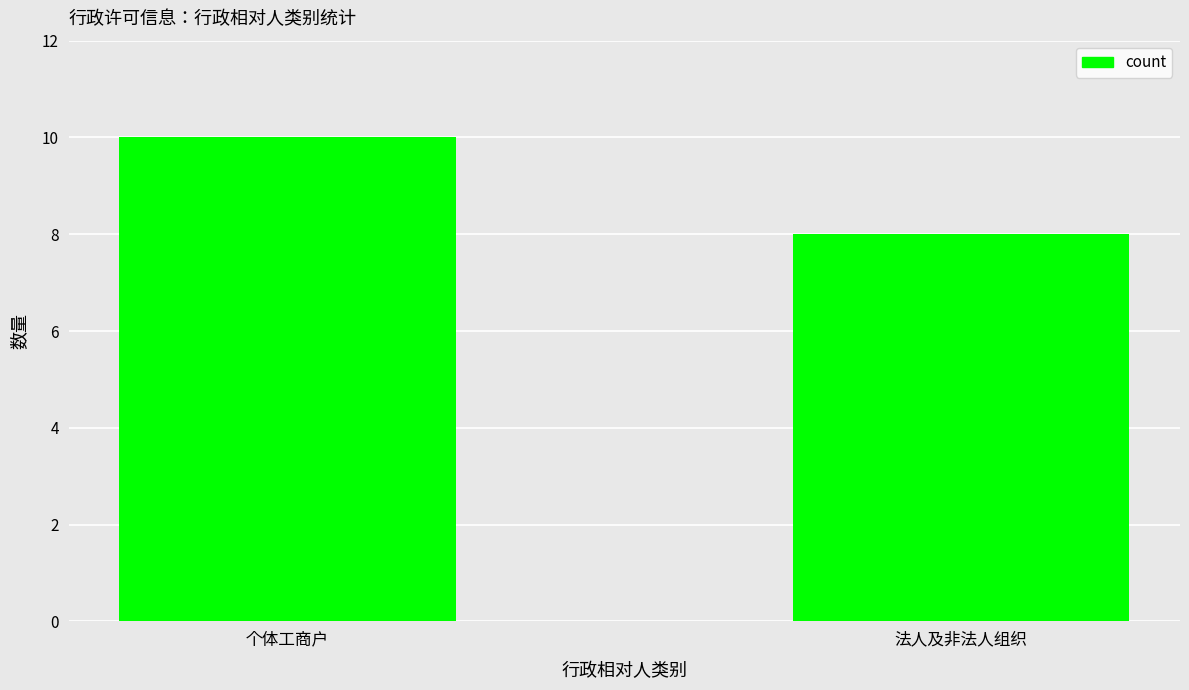

How many bars are there in total?

2